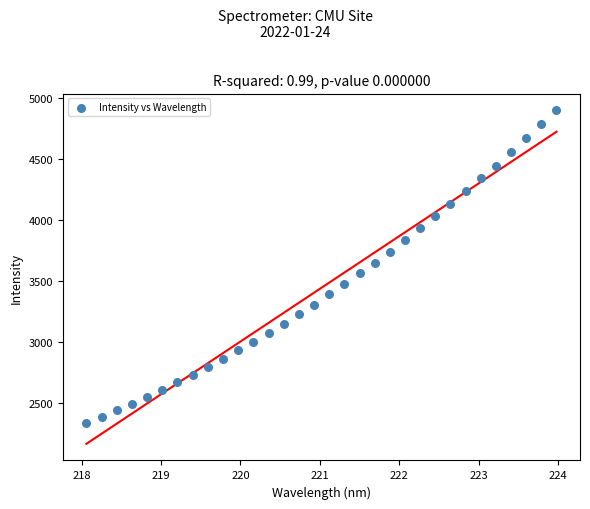

What is the range of X values (max minus min)?

5.9